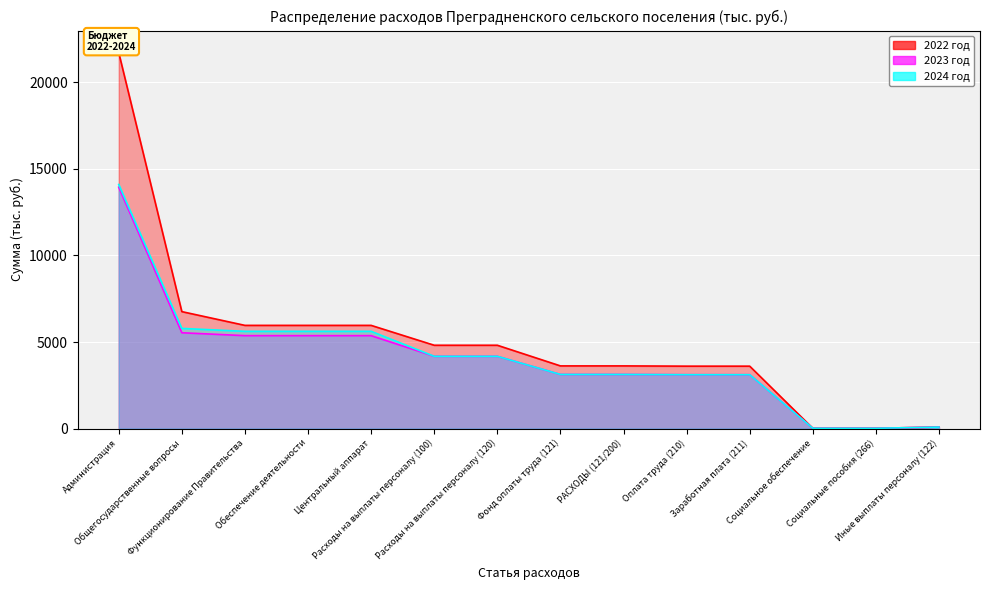

What is the minimum value for 2022 год?

15.0